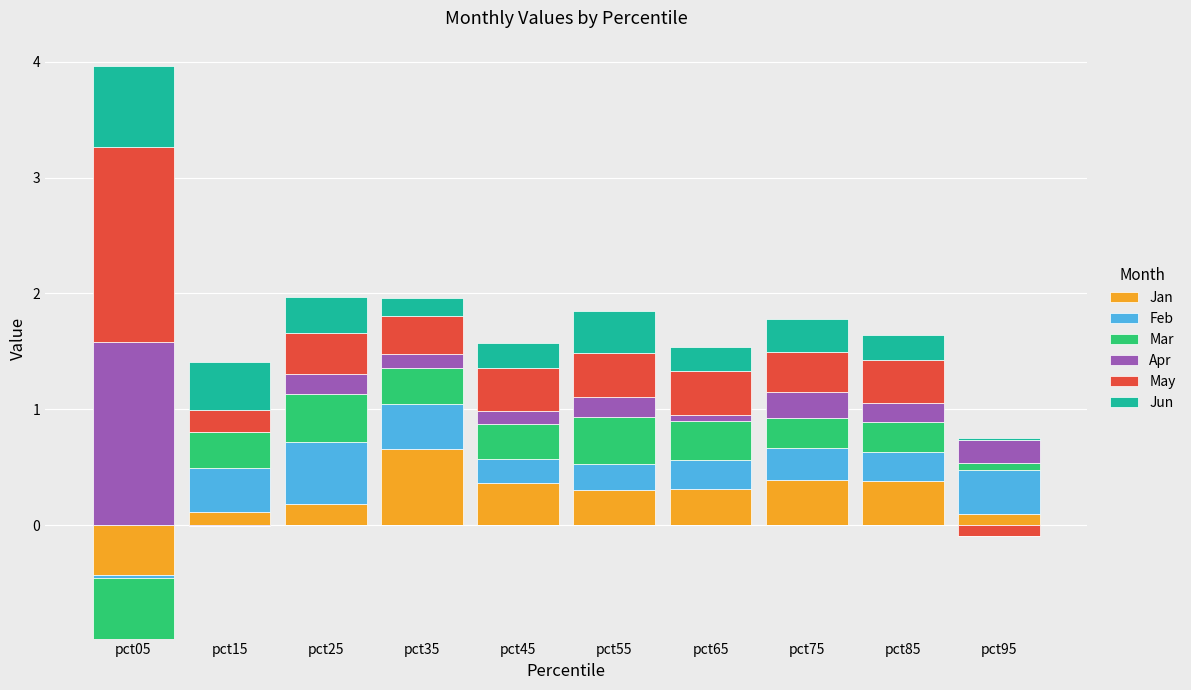

What is the value of the Jun bar at the 1st from the left?

0.7